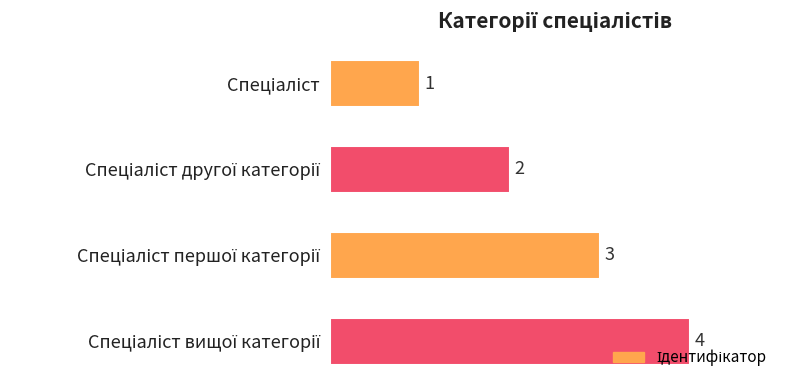

What is the value of the 2nd bar from the top?

2